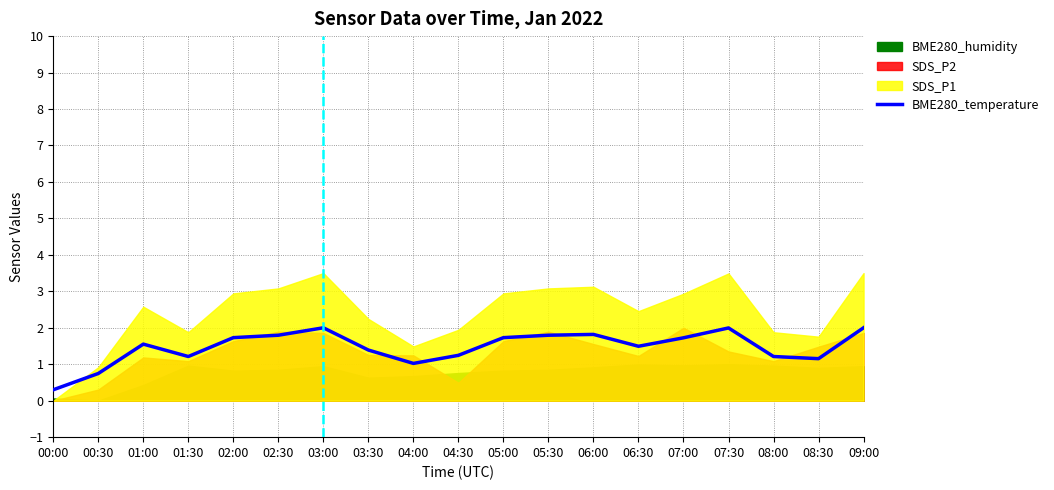

What is the change in value from 06:30 to 07:30?

+0.5